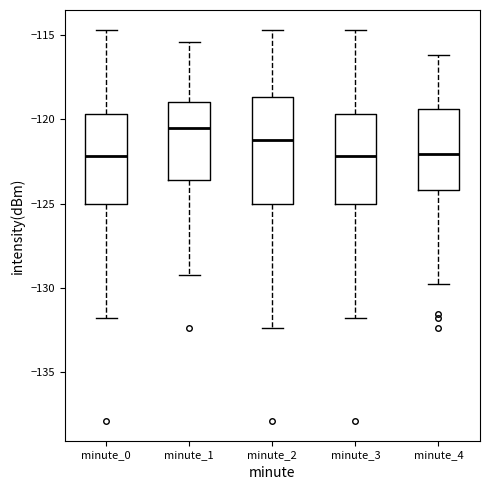

Where does the lower whisker of the box for minute_3 end on the y-axis? The values are not printed on the chart, so give them approximately, as read against the axis.

-132.0